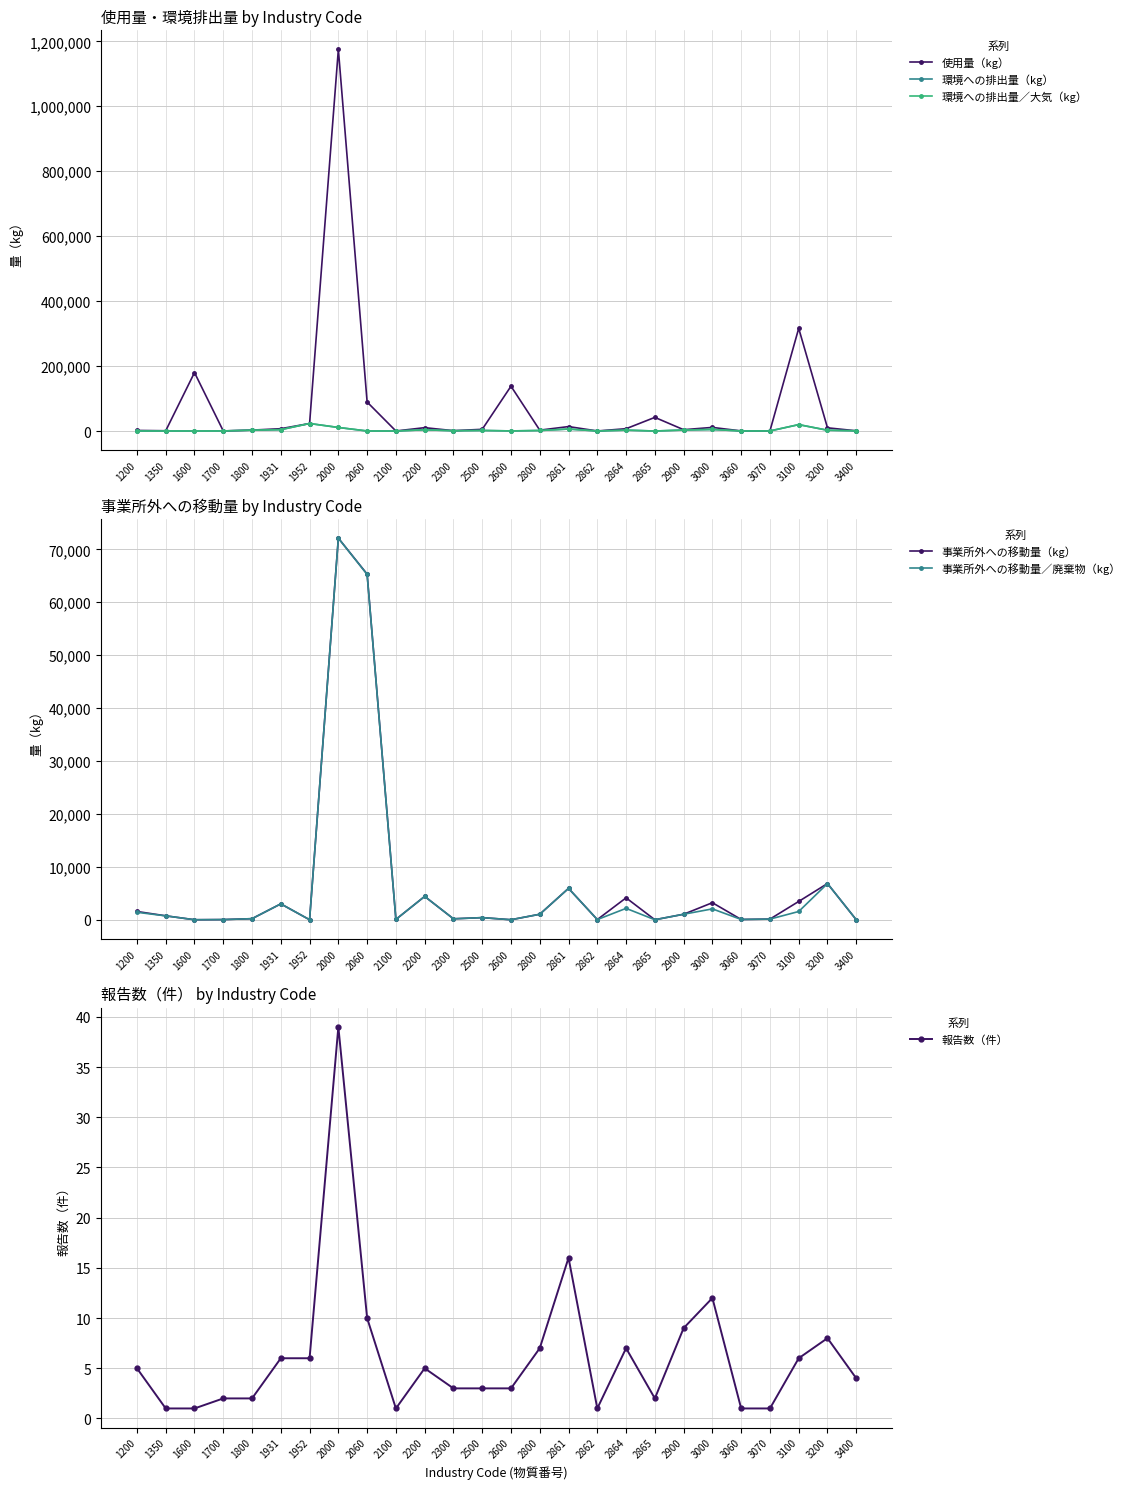

At which category does 使用量（kg） reach its first local peak?

1600